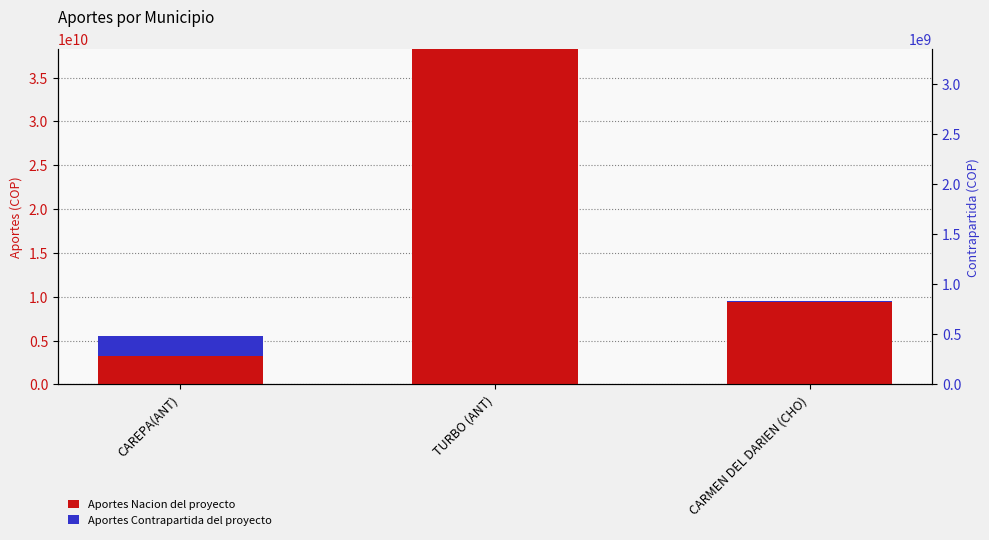

Reading left to right, transcribe all the data shown in this chart.

Aportes Nacion del proyecto: CAREPA(ANT)=3253535260	TURBO (ANT)=38280872171	CARMEN DEL DARIEN (CHO)=9371880569
Aportes Contrapartida del proyecto: CAREPA(ANT)=2232818316	TURBO (ANT)=0	CARMEN DEL DARIEN (CHO)=183762364